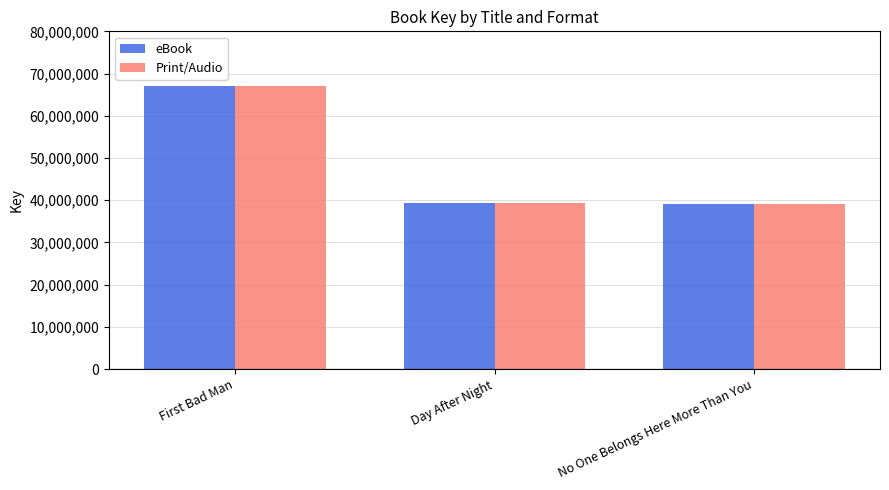

Read the eBook value at No One Belongs Here More Than You, to the nearest 100.

39130400